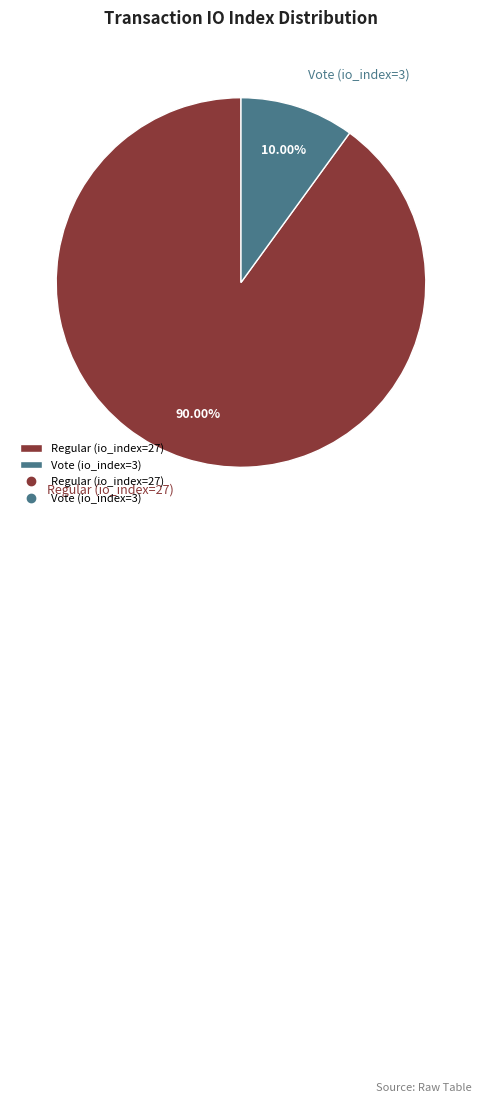

What percentage is the Regular (io_index=27) slice, to the nearest percent?

90%